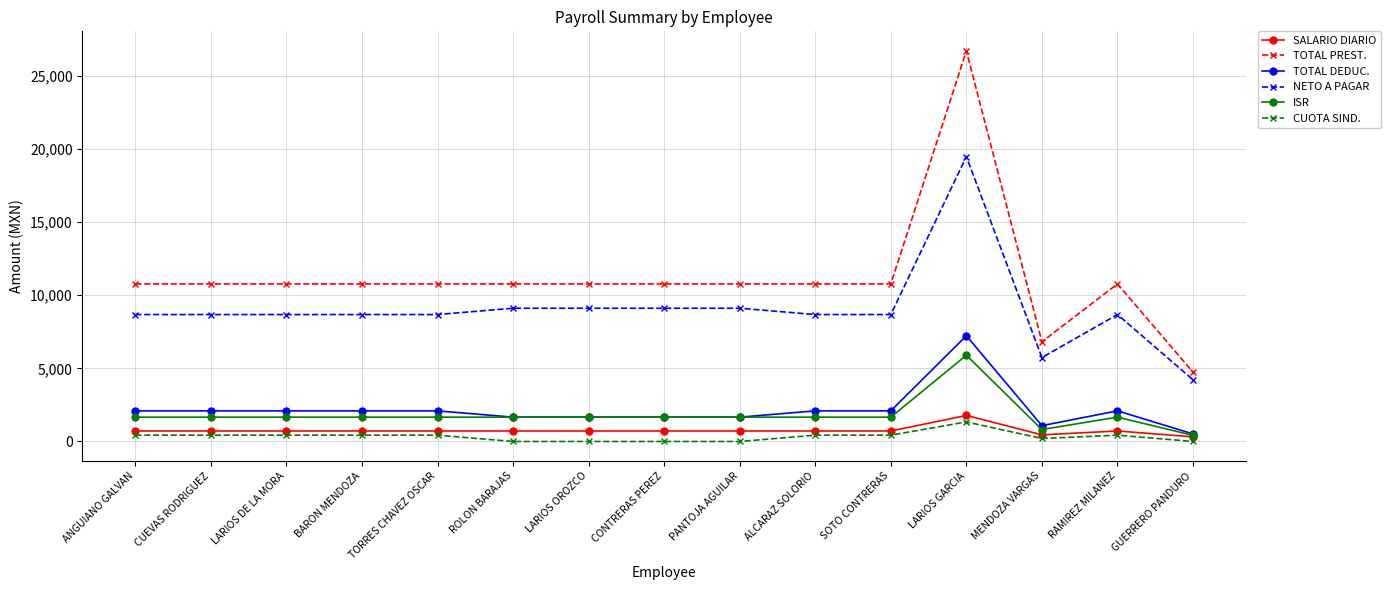

What is the total value across all series at CONTRERAS PEREZ?

23926.1